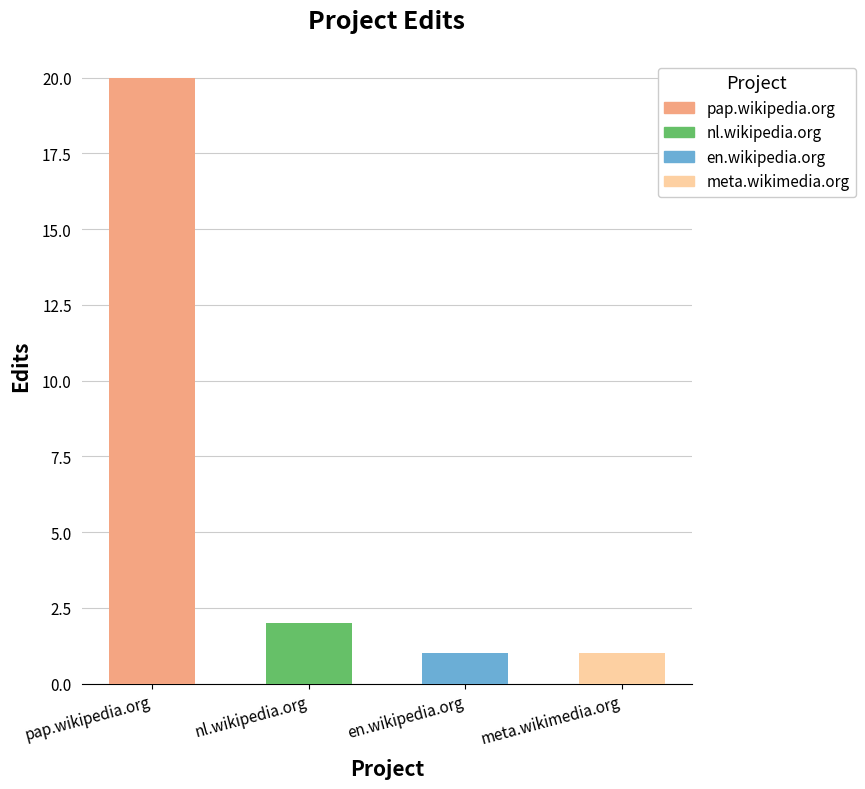

Are the bars grouped side by side (vs. stacked)?

No